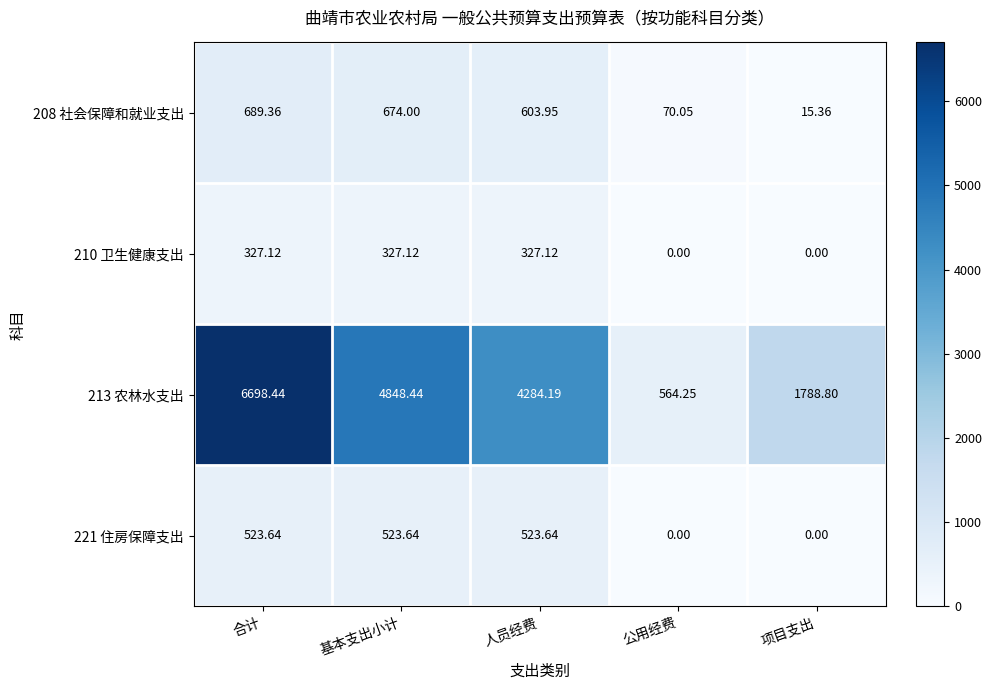

At which category is the sum across all series the highest?

合计